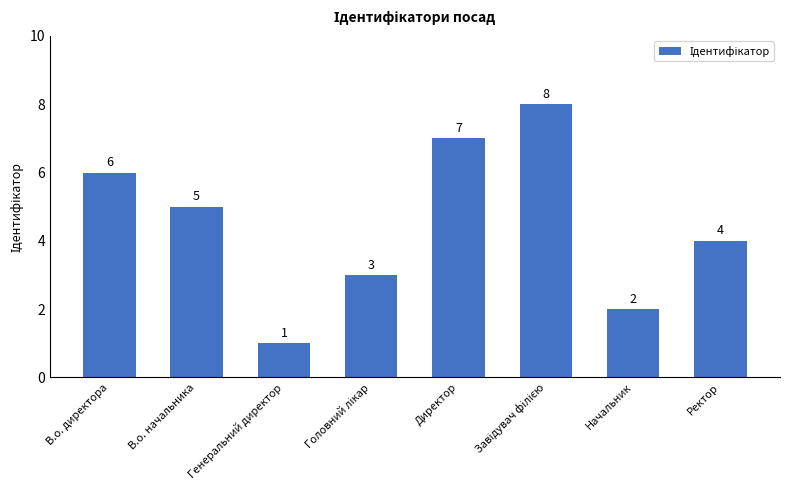

What is the sum of all values?

36